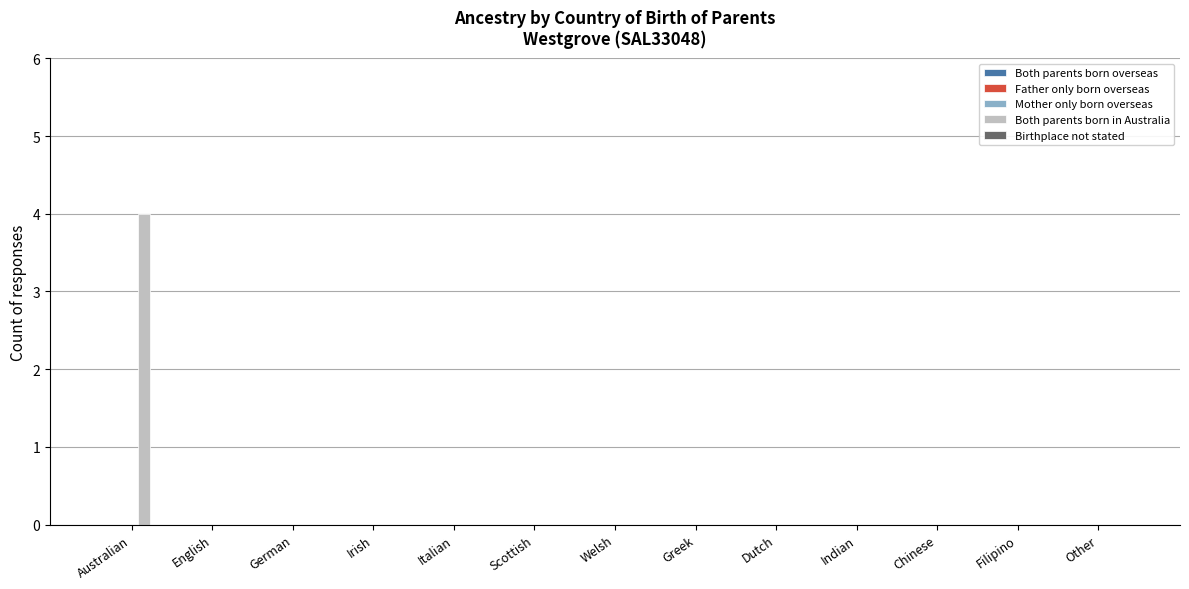

Which label corresponds to the largest value in the chart?

Australian